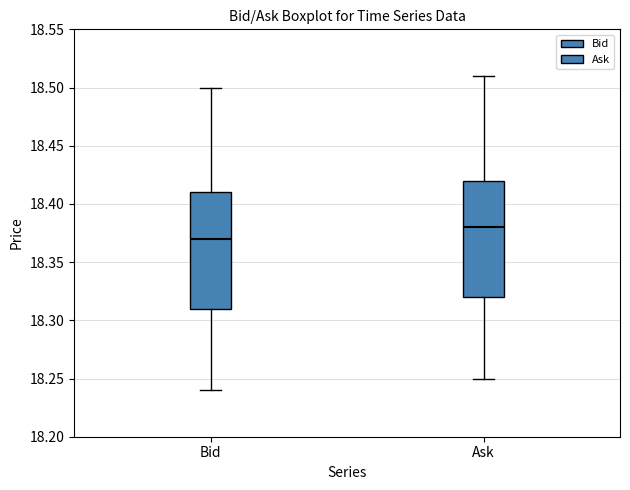

Where does the upper whisker of the box for Bid end on the y-axis? The values are not printed on the chart, so give them approximately, as read against the axis.

18.50